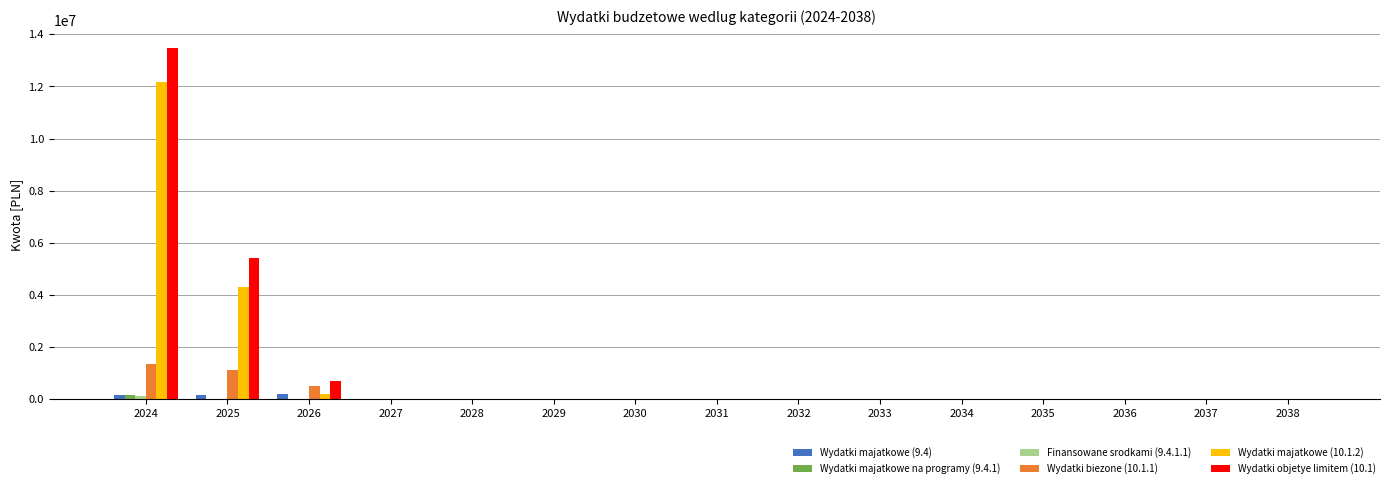

What is the greatest value displayed?

13493517.9